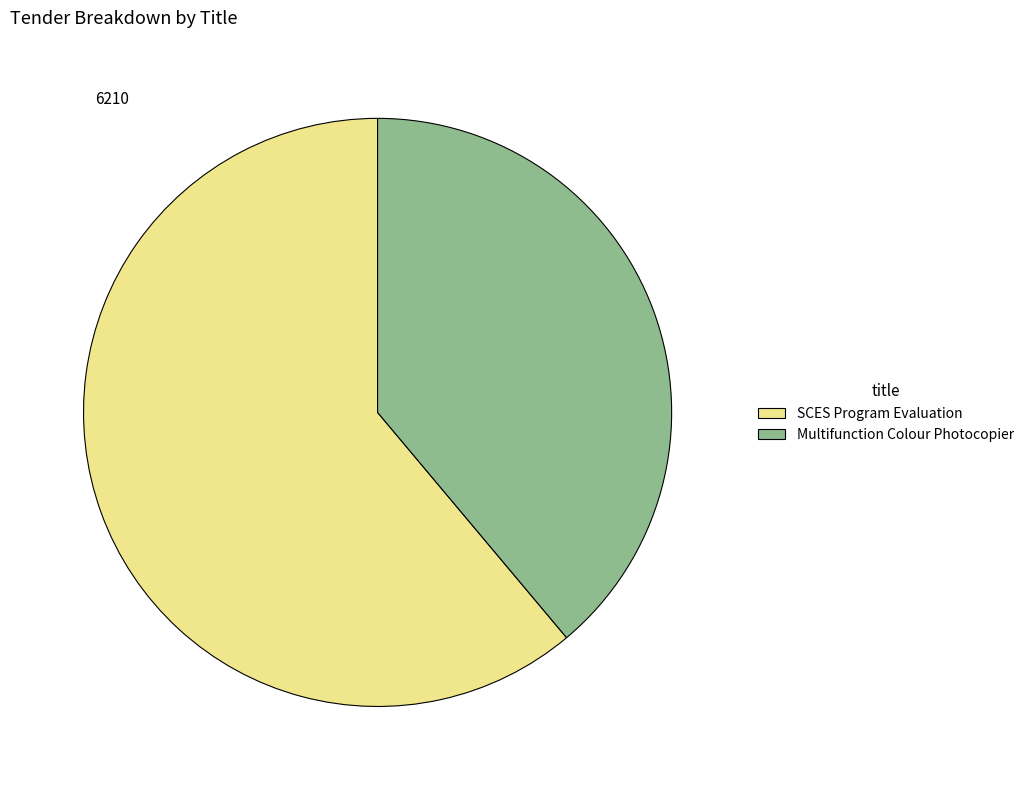

Is Multifunction Colour Photocopier the majority of the pie?

No